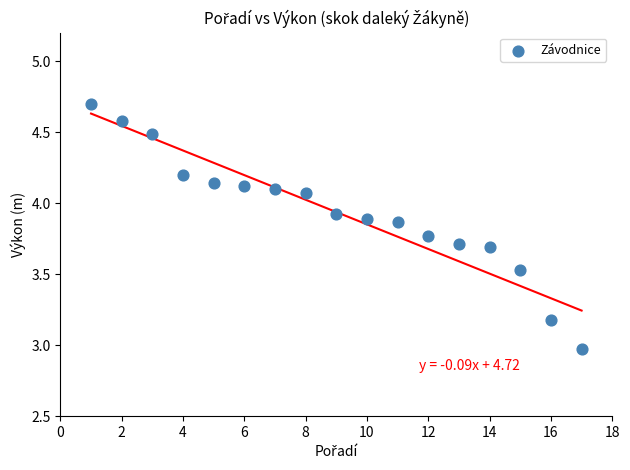

What is the range of X values (max minus min)?

16.0